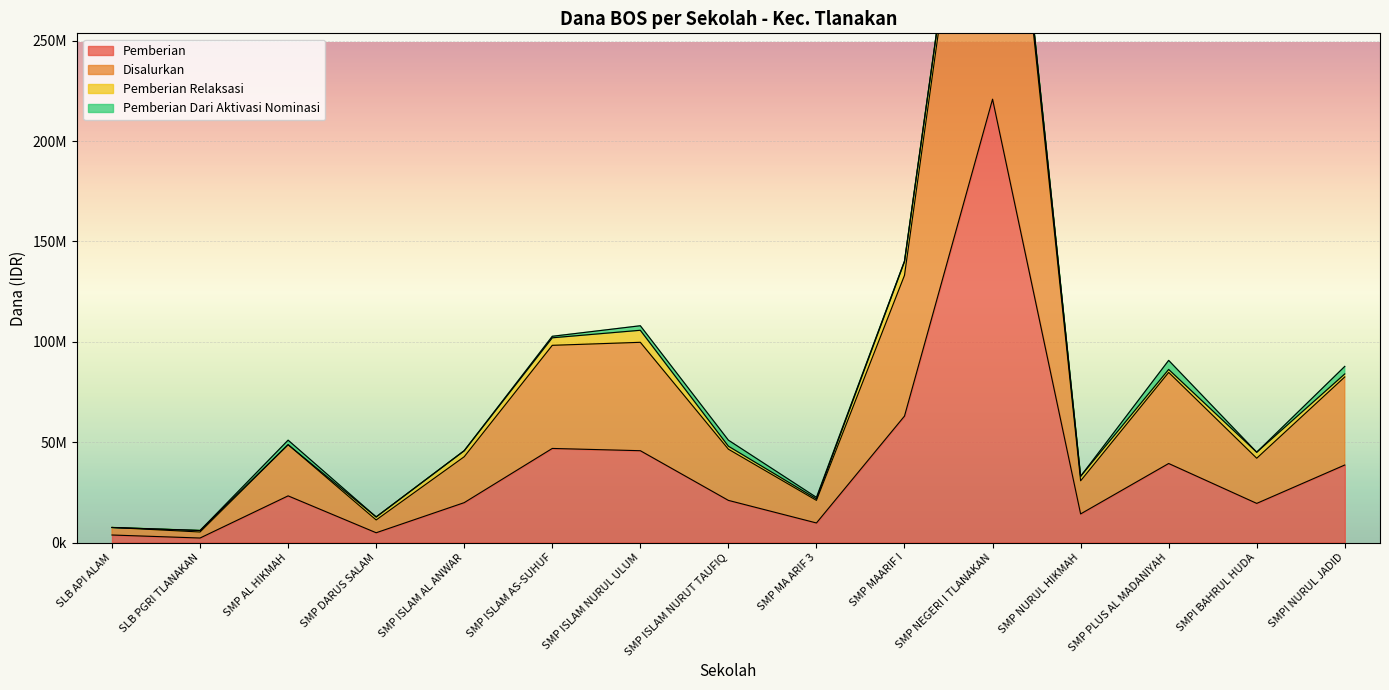

At which label does Pemberian first exceed 21000000?

SMP AL HIKMAH